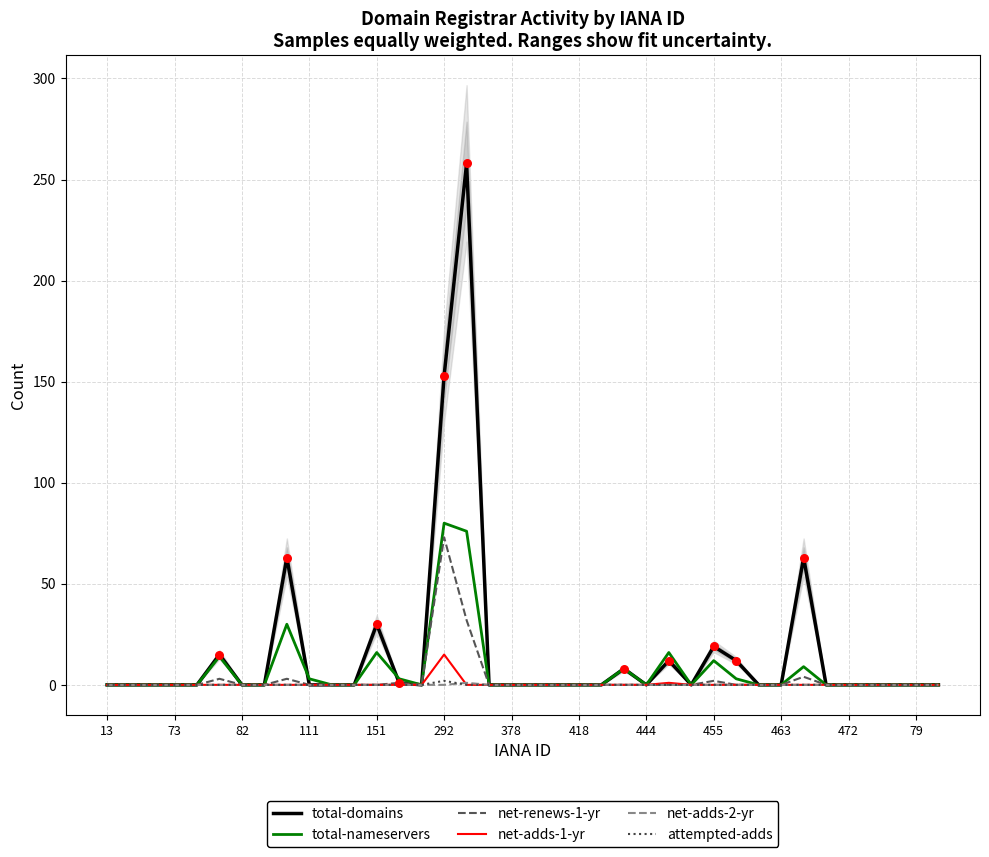

Is the value of net-adds-2-yr at 455 greater than the value of total-nameservers at 151?

No